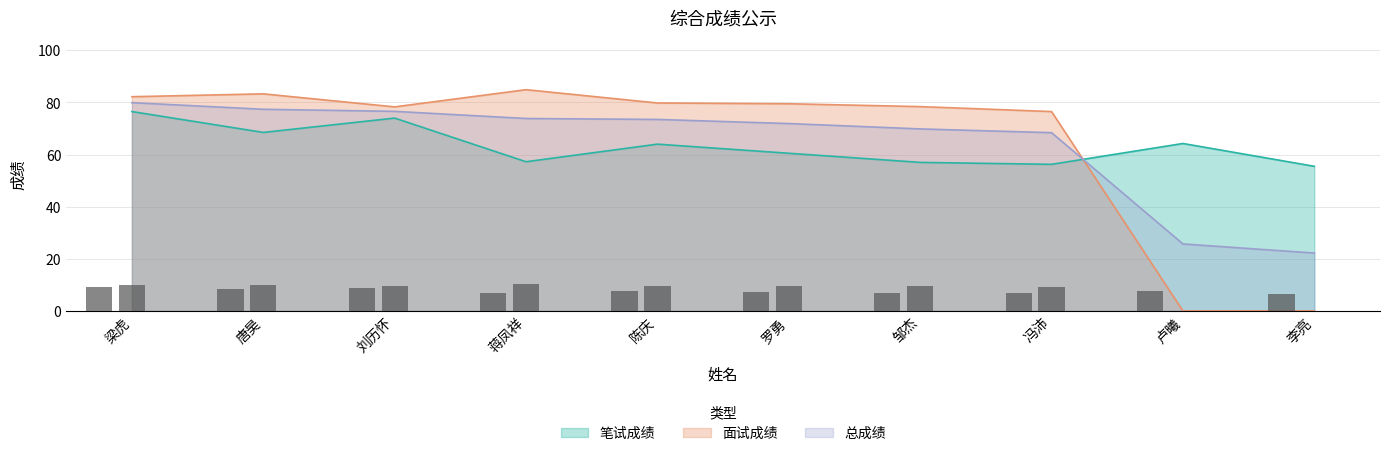

What is the label of the 8th bar from the left?

冯沛